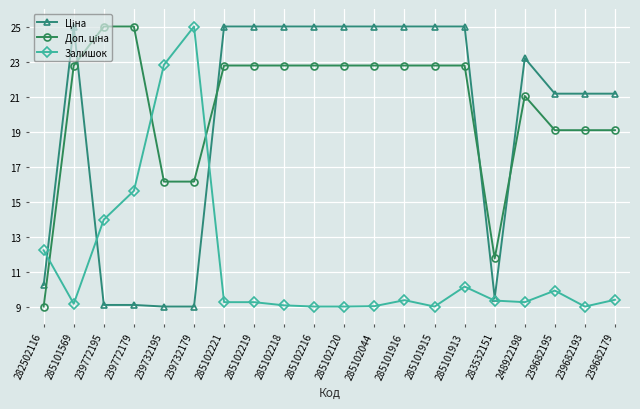

At which category does Залишок reach its first local valley?

285101569